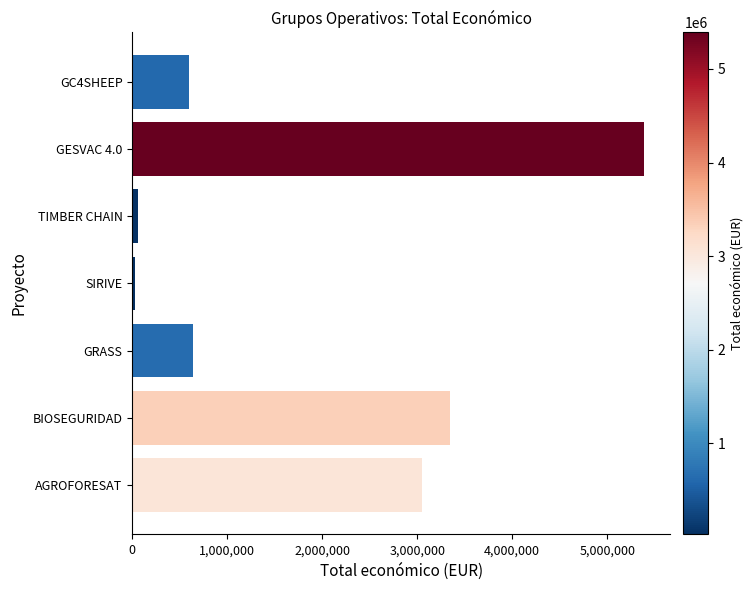

What is the label of the 6th bar from the top?

BIOSEGURIDAD